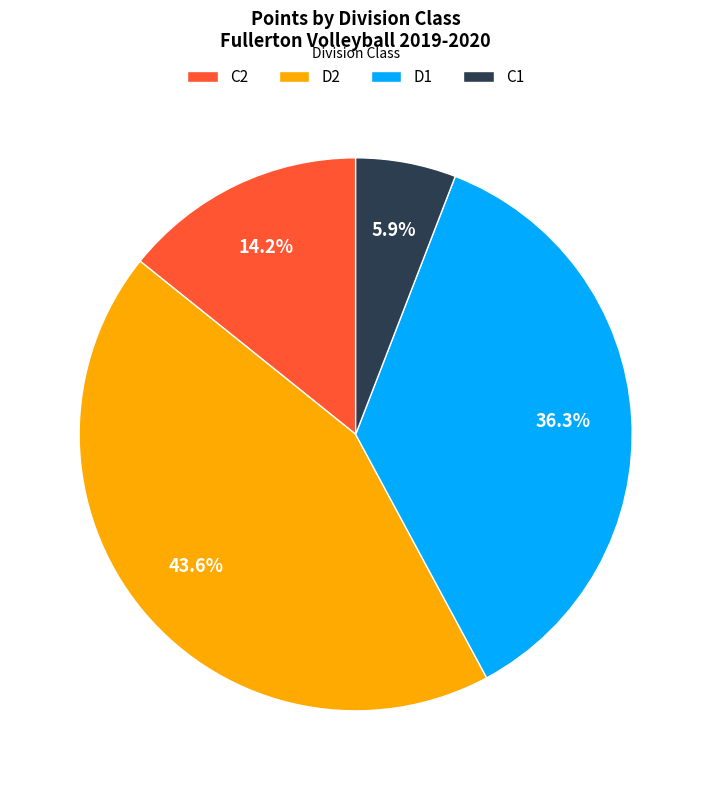

How much of the chart is everything except C1?

94.1%